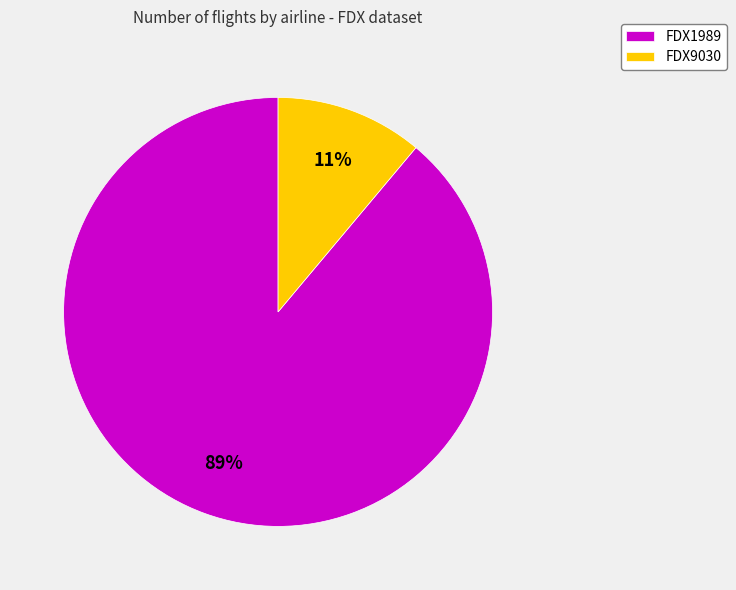

Which has a higher value, FDX9030 or FDX1989?

FDX1989